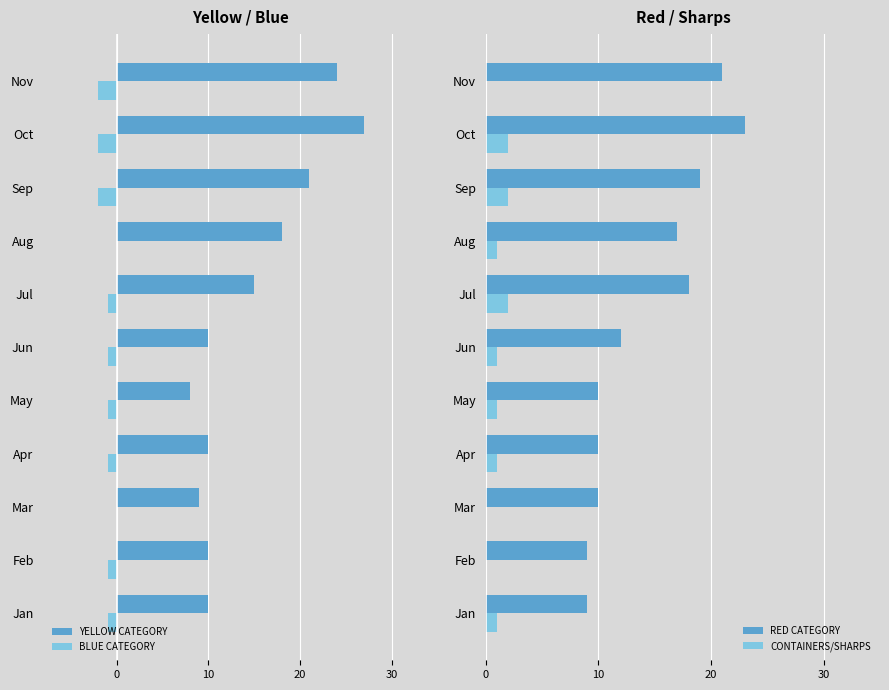

The value of CONTAINERS/SHARPS at Jul is 0. True or false?

False